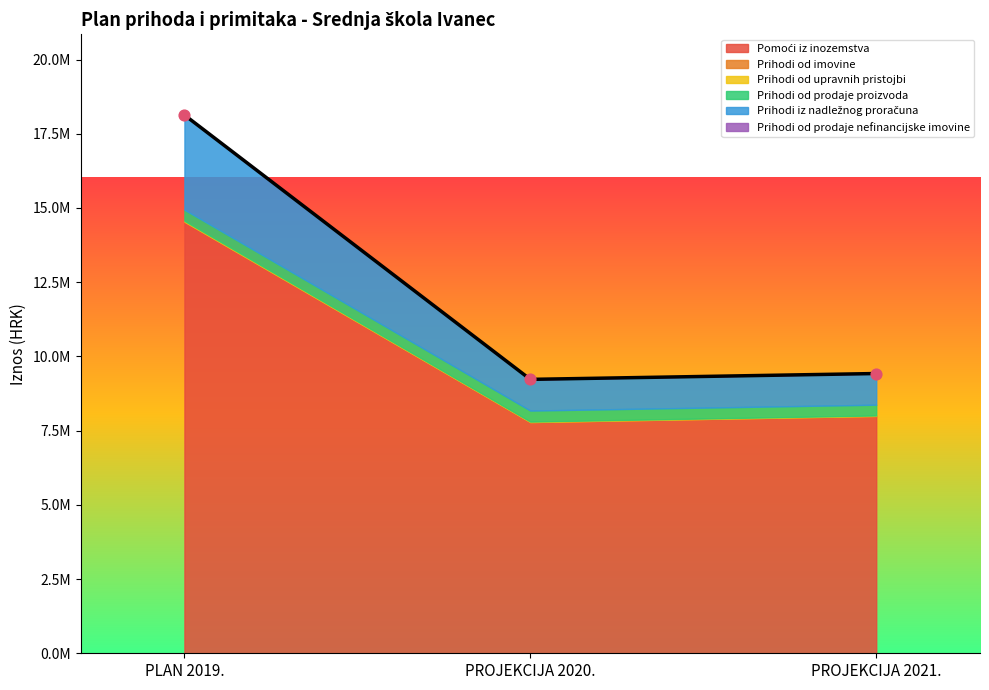

What is the total value across all series at PLAN 2019.?

18131220